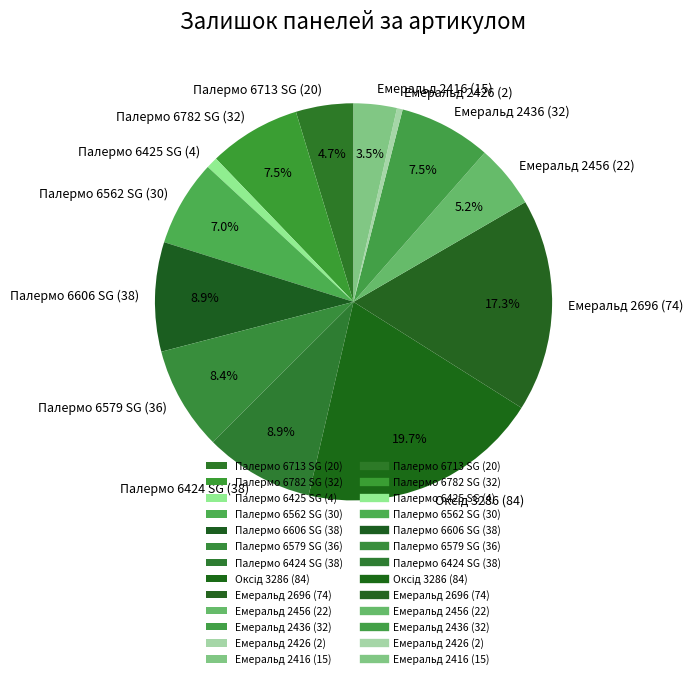

Combined, do Палермо 6782 SG (32) and Палермо 6562 SG (30) account for over 50%?

No